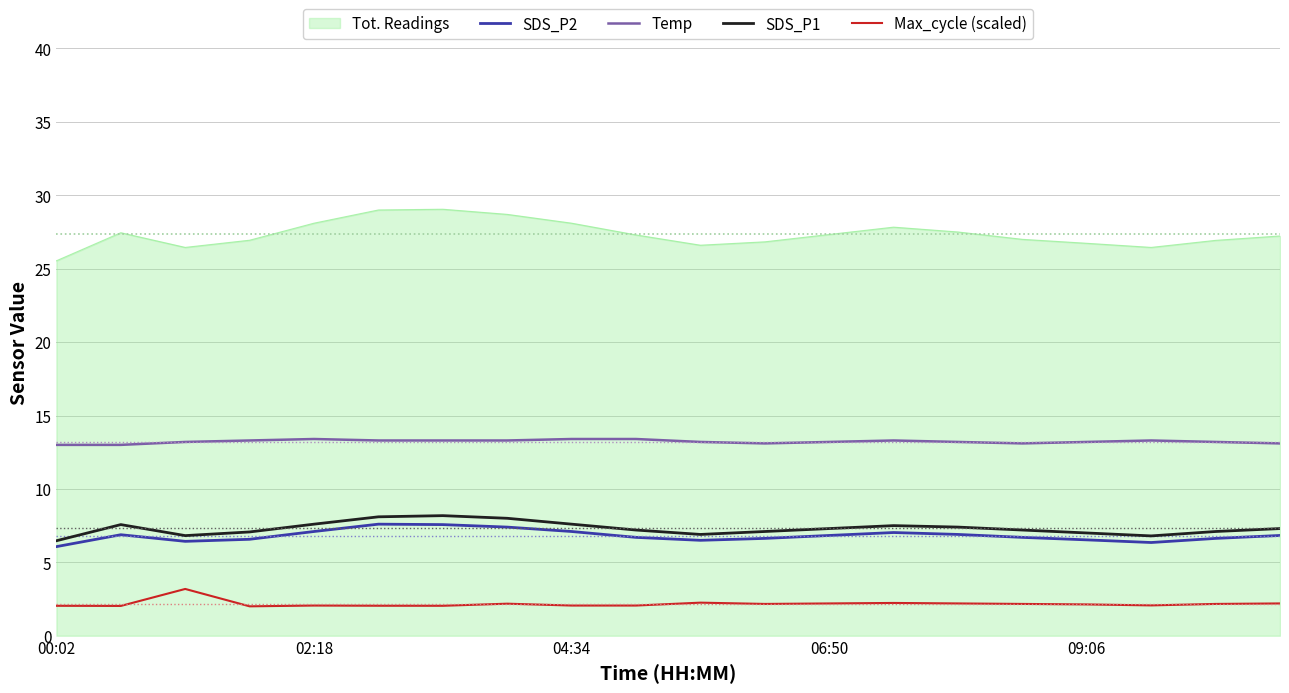

True or false: SDS_P1 and Max_cycle (scaled) intersect in this chart.

False